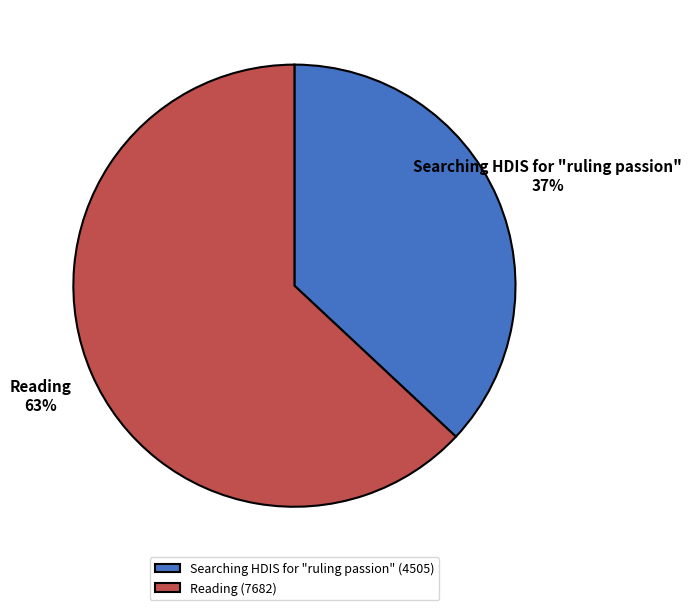

True or false: Searching HDIS for "ruling passion" accounts for 24% of the total.

False